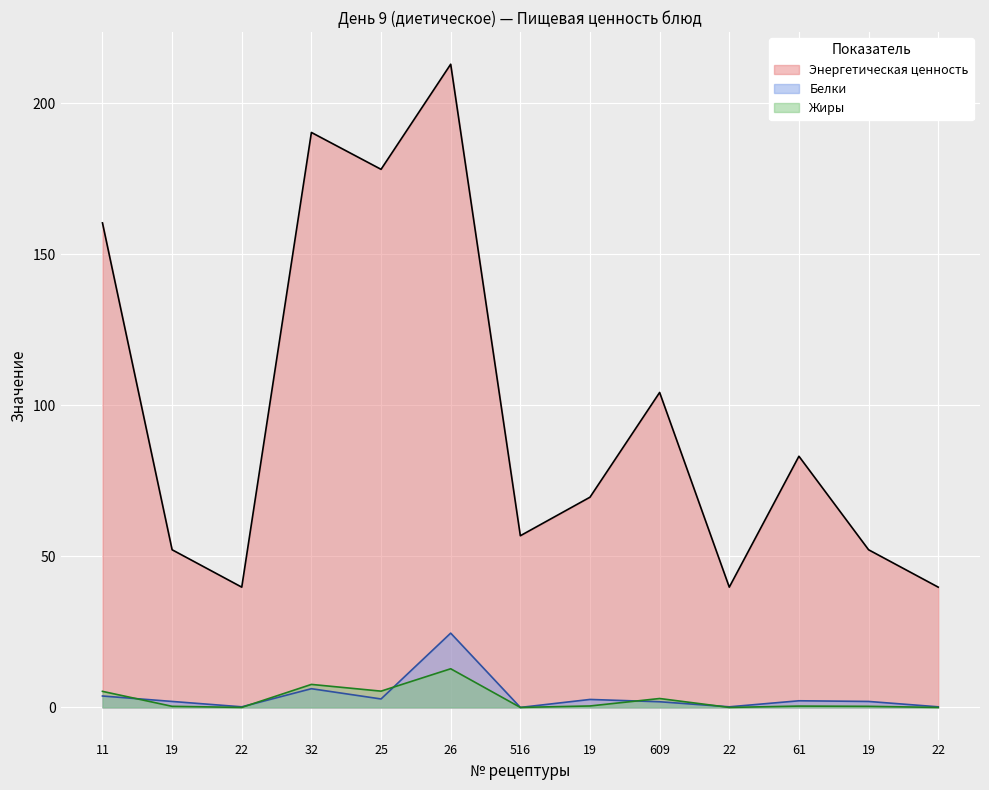

Is it true that Энергетическая ценность equals 24.7 at 22?

False